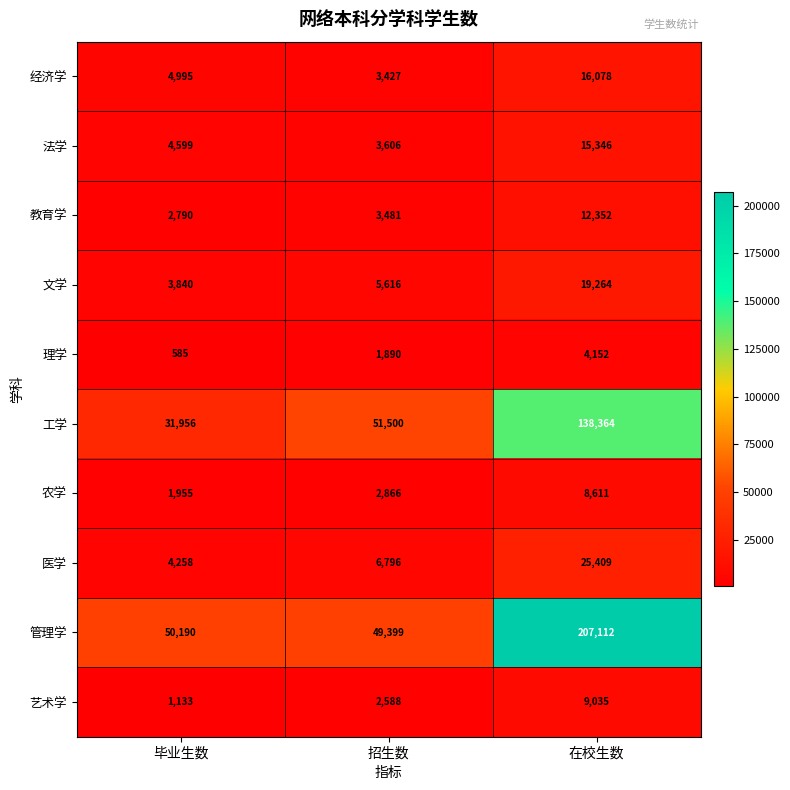

What is the average value of the 文学 series?

9573